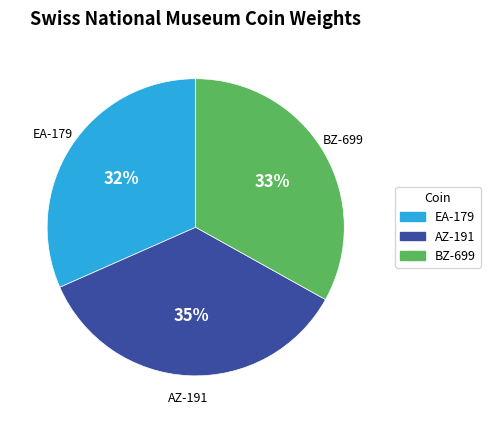

Combined, do AZ-191 and EA-179 account for over 50%?

Yes